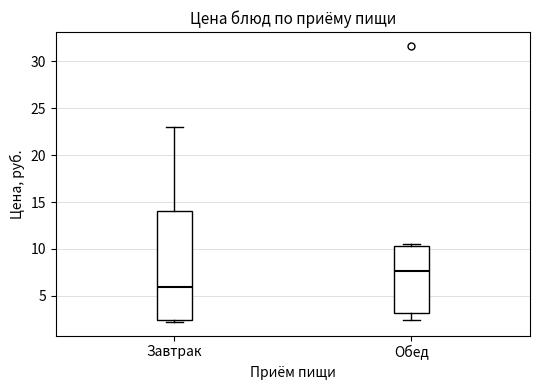

Where is the lower edge of the box for Завтрак on the y-axis? The values are not printed on the chart, so give them approximately, as read against the axis.

2.5